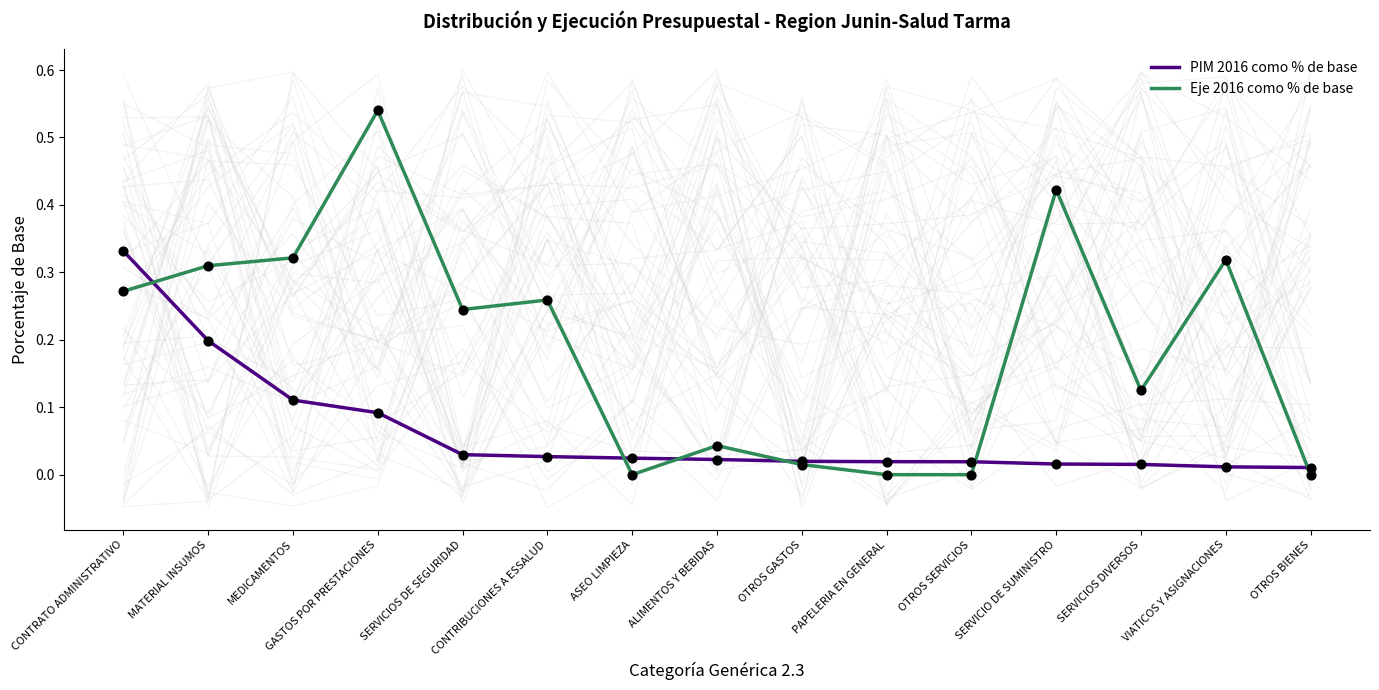

Which series has the largest total across all categories?

Eje 2016 como % de base